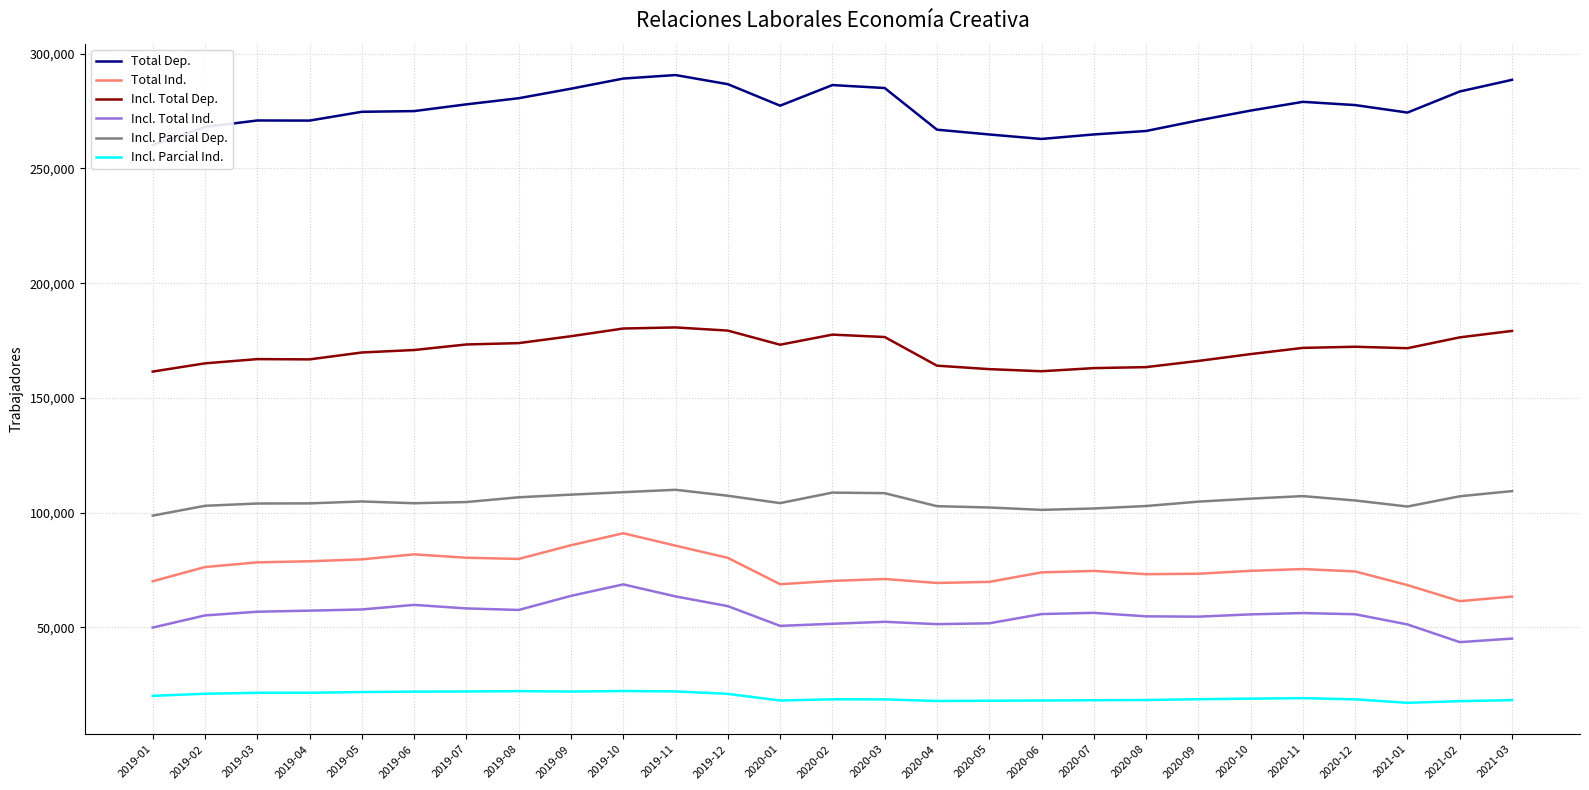

How many categories are shown in the chart?

27